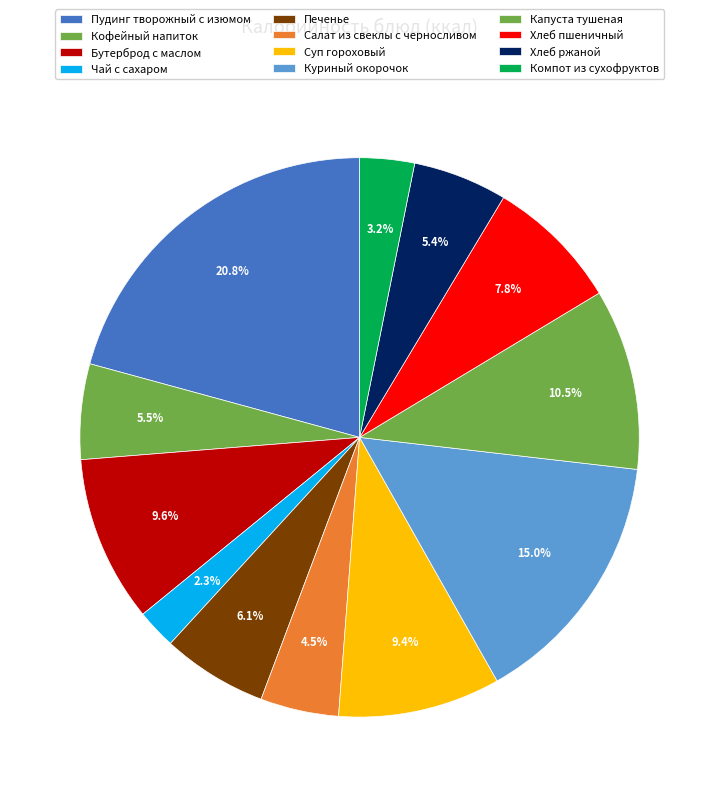

What is the change in value from Пудинг творожный с изюмом to Капуста тушеная?

-191.0